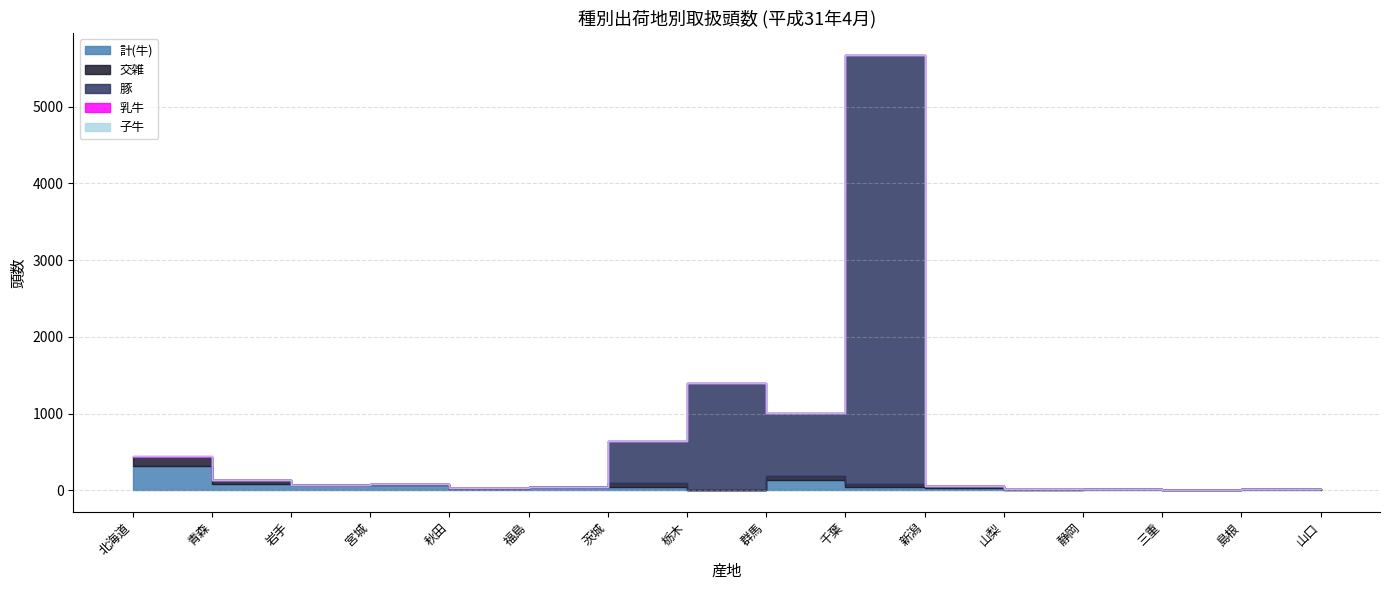

What are all the series names shown in the legend?

計(牛), 交雑, 豚, 乳牛, 子牛